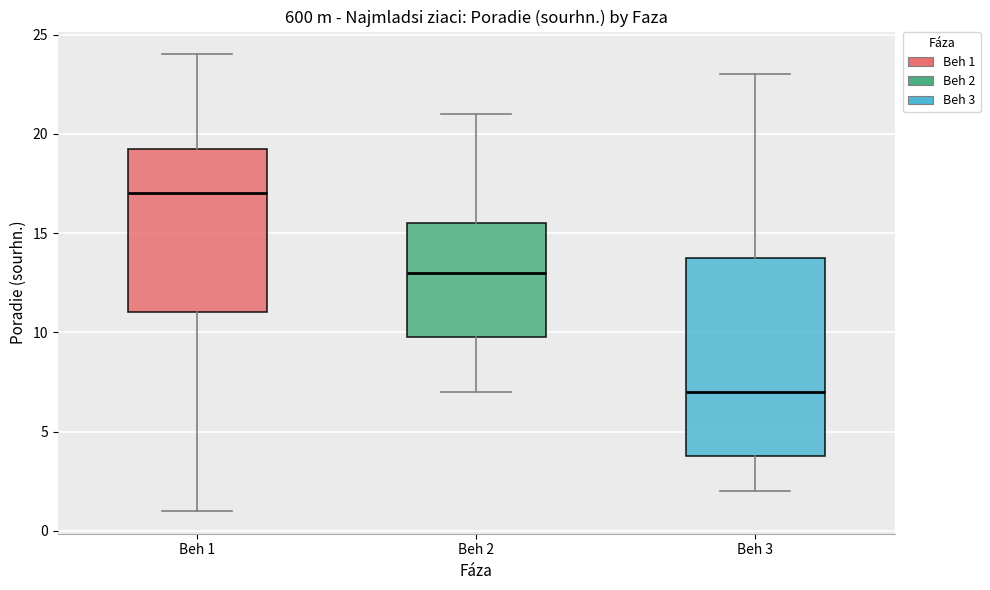

Reading left to right, read every box against the y-axis: the position of its median line, the range the box covers, and the ends of its whiskers. The values are not printed on the chart, so give them approximately, as read against the axis.

Beh 1: median 17.0, box 11.0 to 19.5, whiskers 1.0 to 24.0
Beh 2: median 13.0, box 10.0 to 15.5, whiskers 7.0 to 21.0
Beh 3: median 7.0, box 4.0 to 14.0, whiskers 2.0 to 23.0